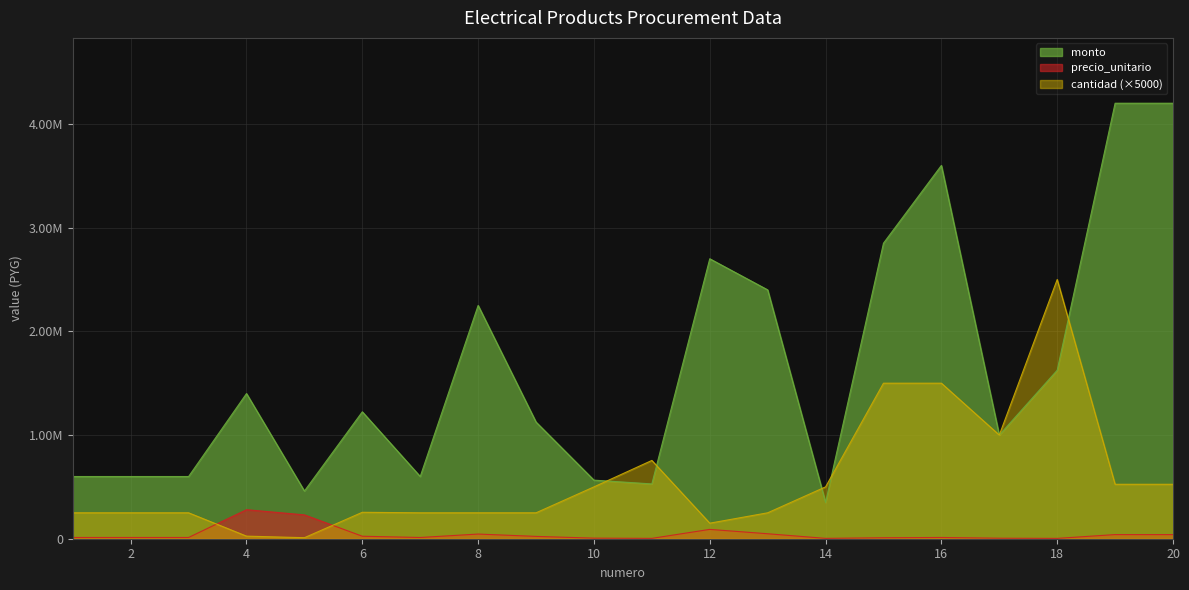

Where is monto nearest to the value 2275000?

8